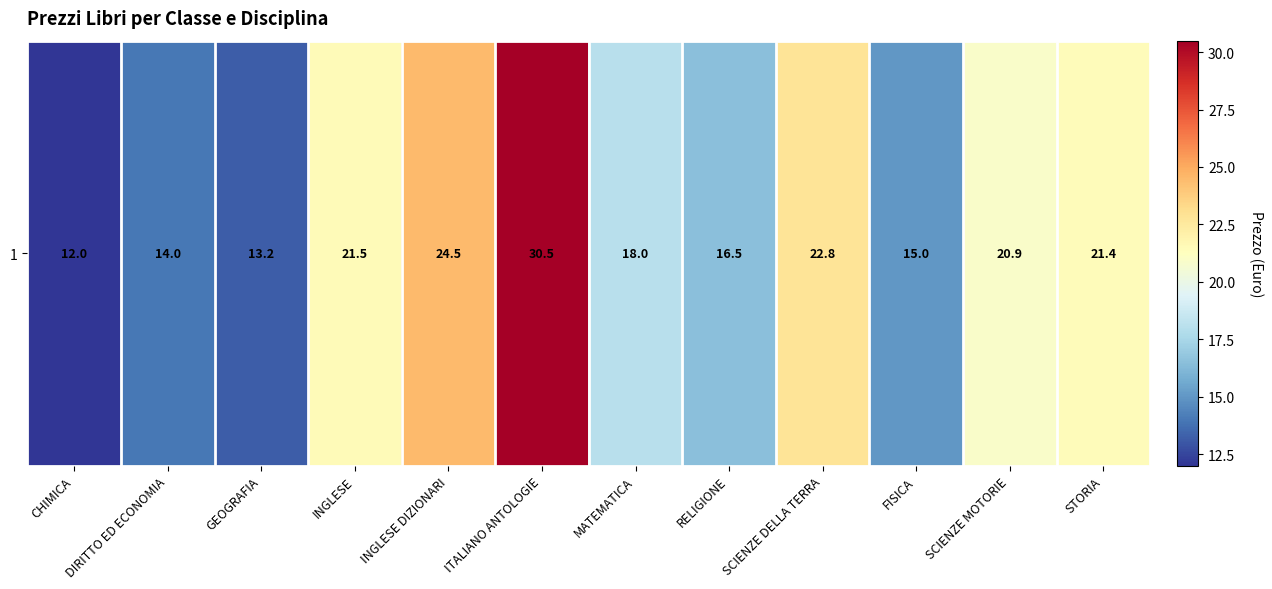

Count the number of categories in the chart.

12